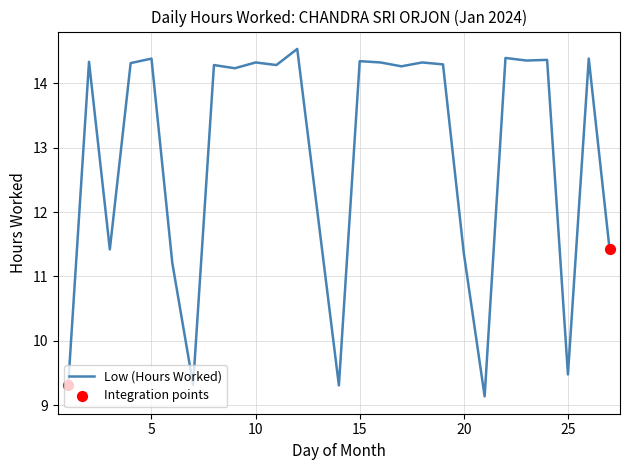

What is the difference between the maximum and minimum values?

5.4